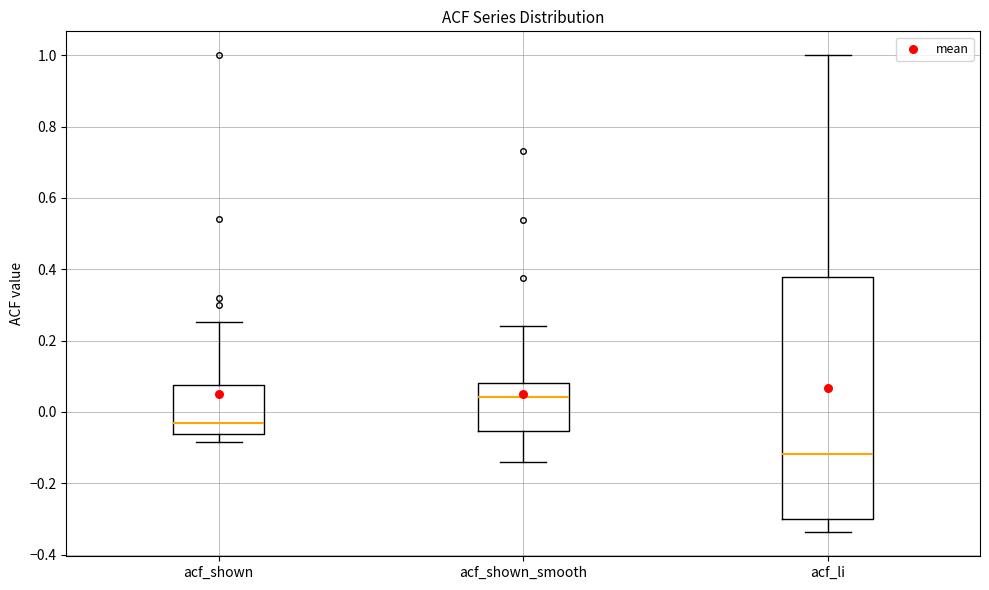

Where is the lower edge of the box for acf_shown_smooth on the y-axis? The values are not printed on the chart, so give them approximately, as read against the axis.

-0.06